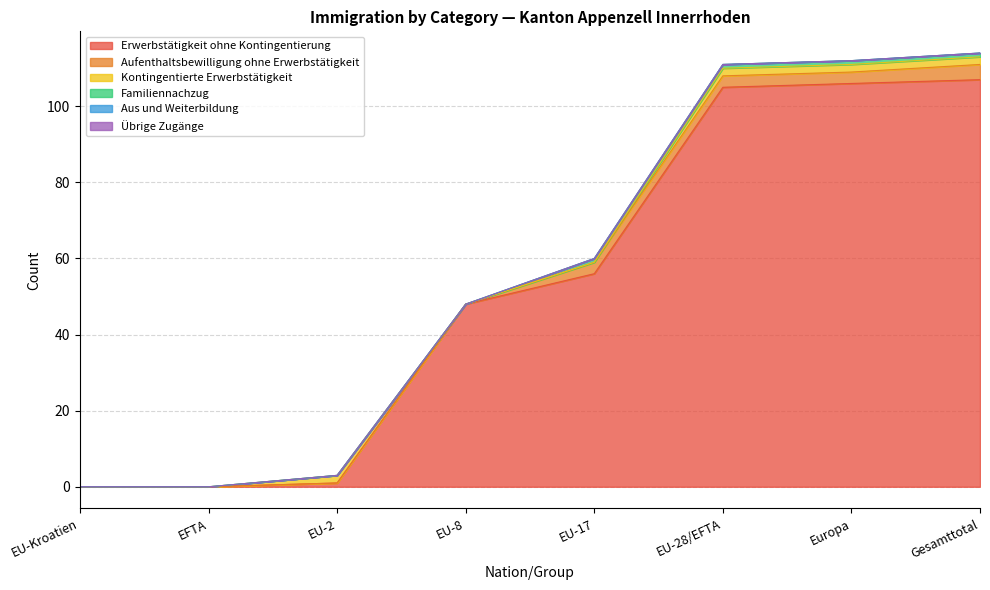

What is the difference between the second highest and second lowest values in the Aufenthaltsbewilligung ohne Erwerbstätigkeit series?

3